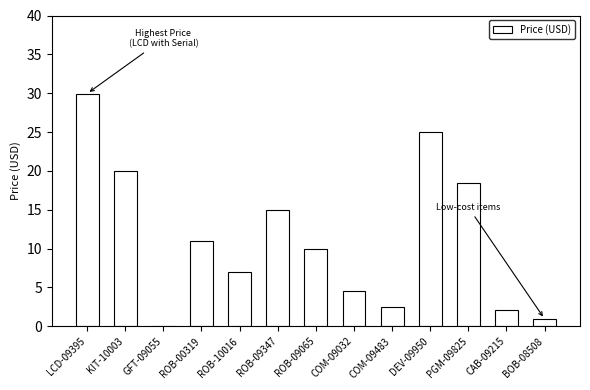

Which has a higher value, ROB-09065 or DEV-09950?

DEV-09950